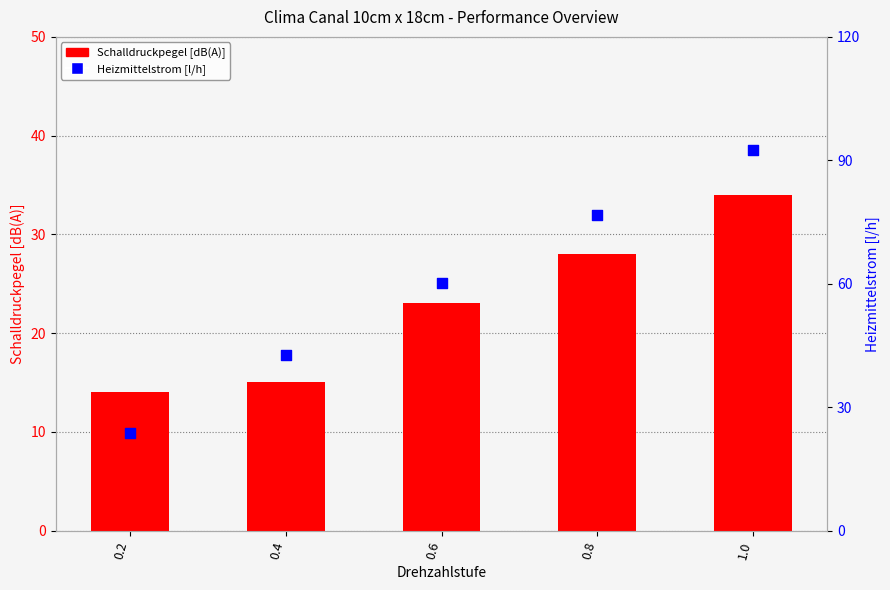

Which series has the largest total across all categories?

Heizmittelstrom [l/h]